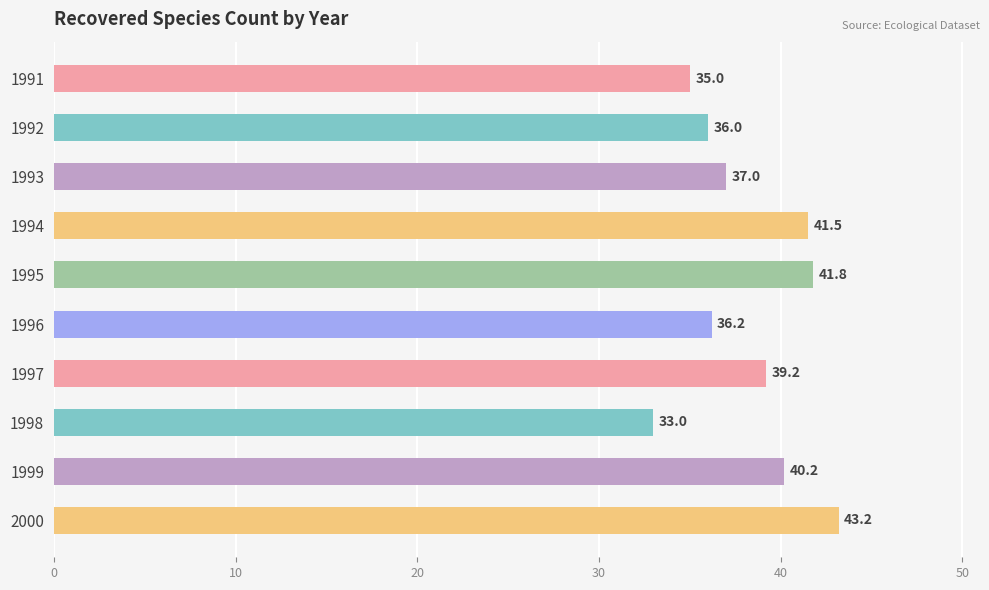

What is the average value?

38.3